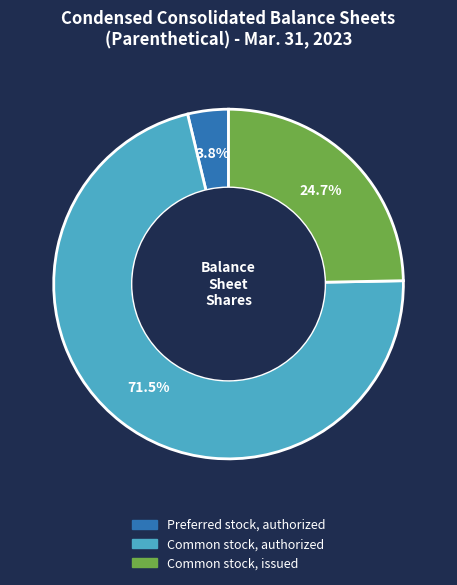

To the nearest percent, what is the average slice percentage?

33%